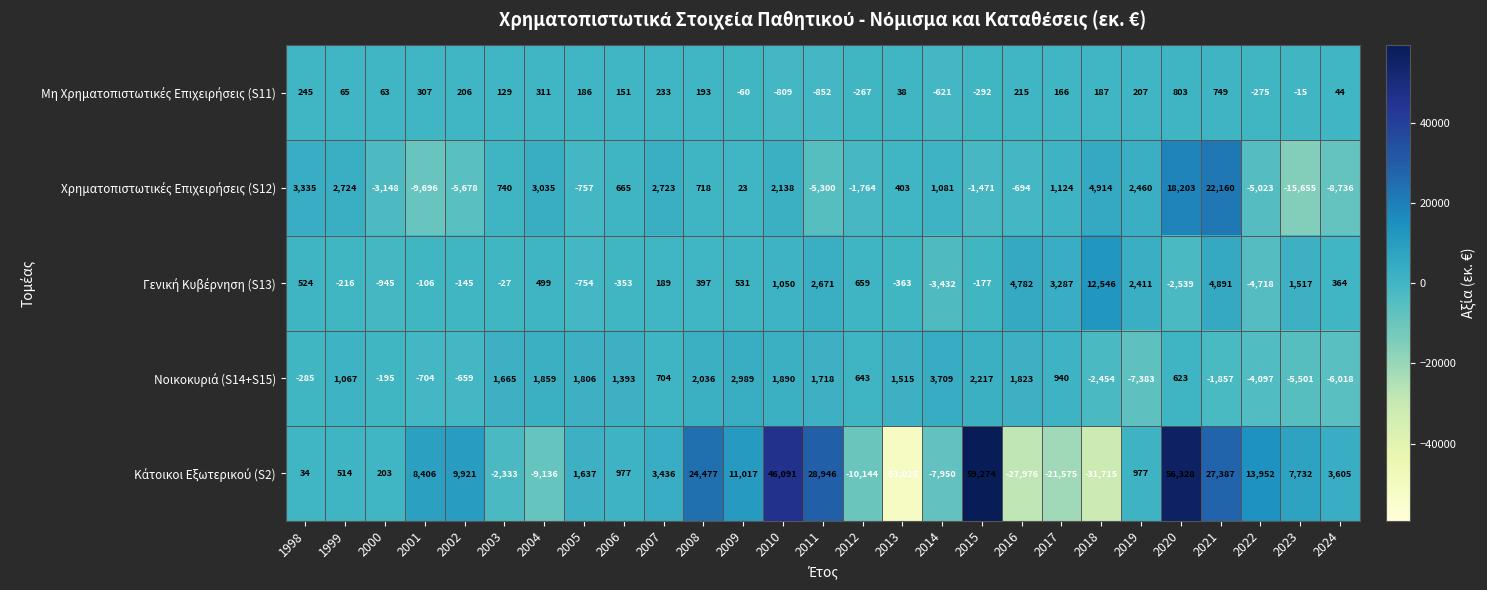

What is the difference between the highest and lowest values at 2015?

60745